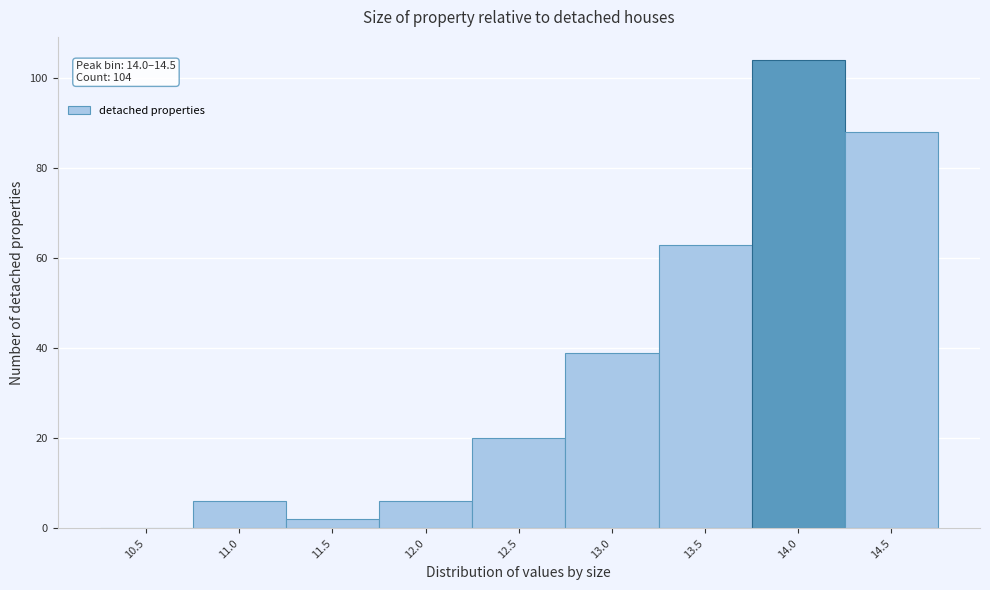

Reading left to right, transcribe all the data shown in this chart.

10.5=0	11.0=6	11.5=2	12.0=6	12.5=20	13.0=39	13.5=63	14.0=104	14.5=88